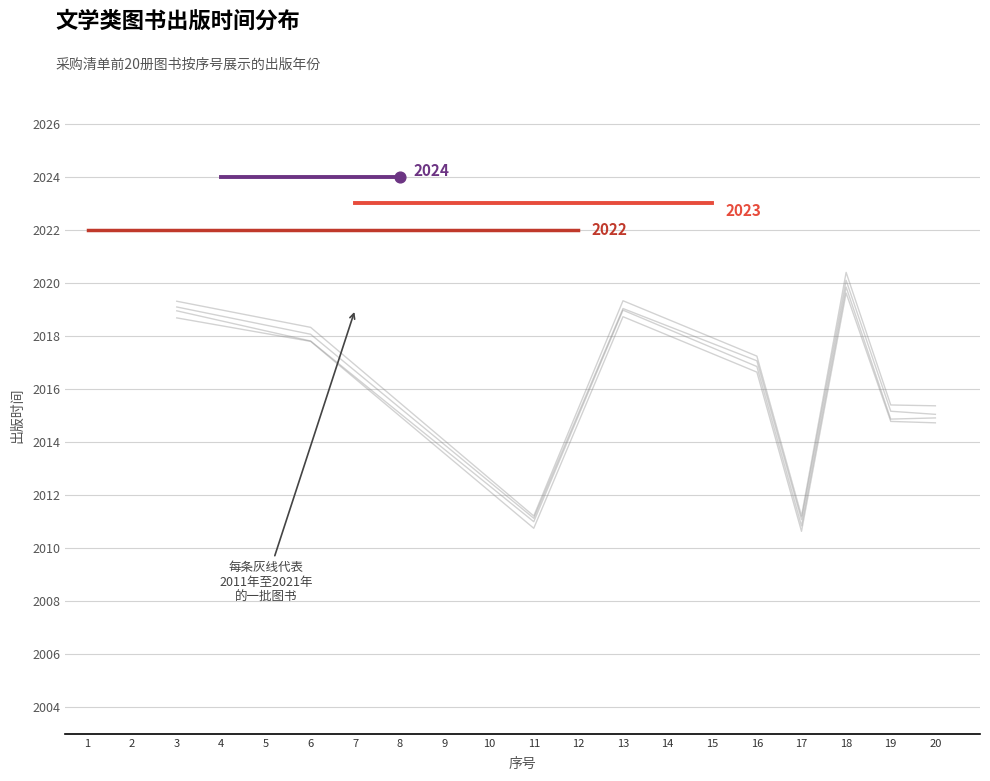

What is the ratio of the value at 18 to the value at 19?

1.0